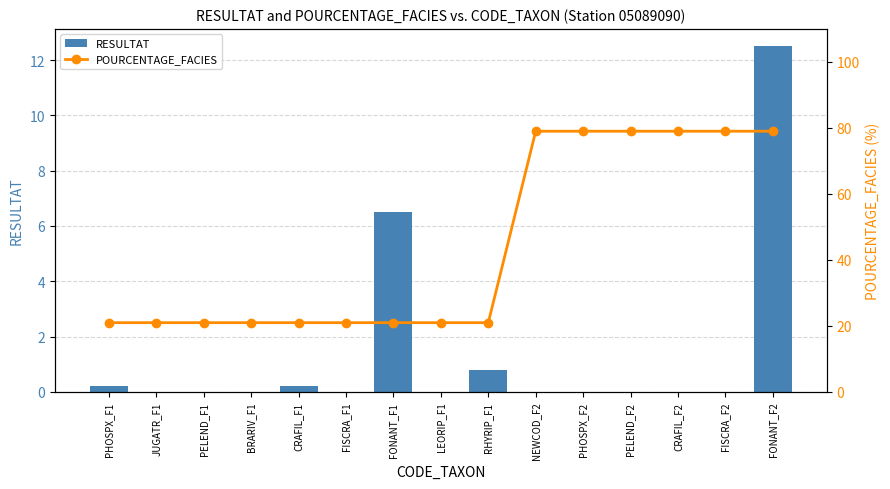

True or false: POURCENTAGE_FACIES has a value of 79.0 at CRAFIL_F2.

True